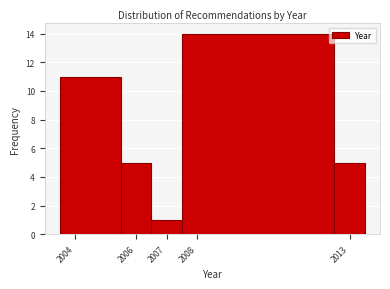

Reading left to right, transcribe this chart: for each bar, give the range it covers on the x-axis and its height. The values are not printed on the chart, so give them approximately, as read against the axis.

2003.5 to 2005.5: 11
2005.5 to 2006.5: 5
2006.5 to 2007.5: 1
2007.5 to 2012.5: 14
2012.5 to 2013.5: 5